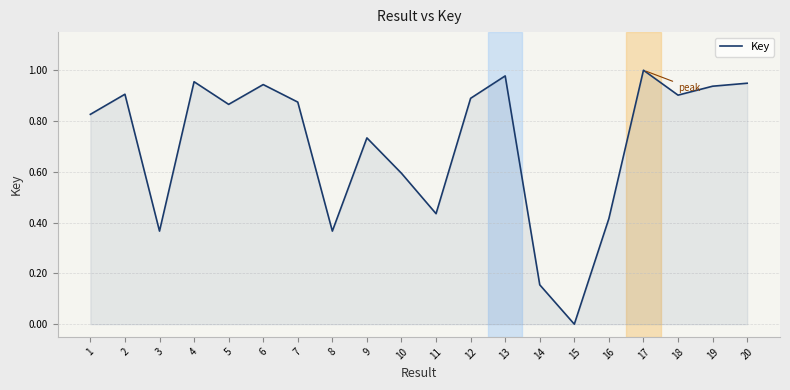

Which category has the lowest value across all series?

15